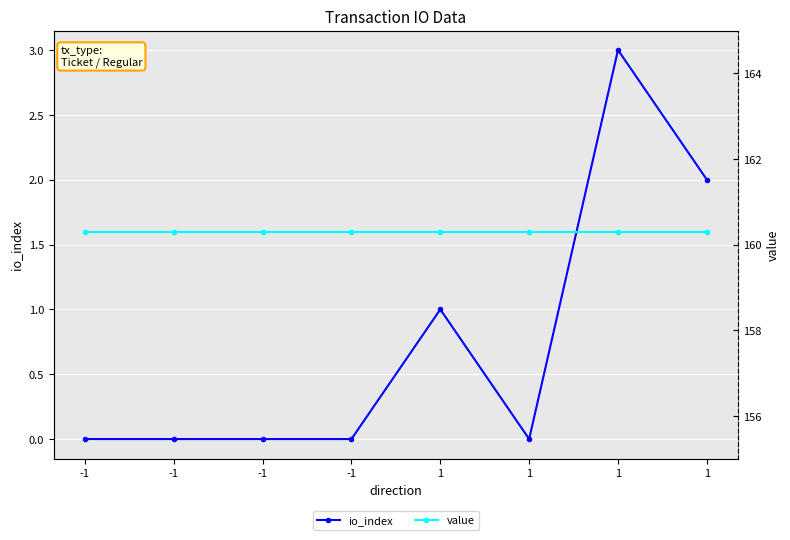

The io_index series shows 1.0 at -1. True or false?

False